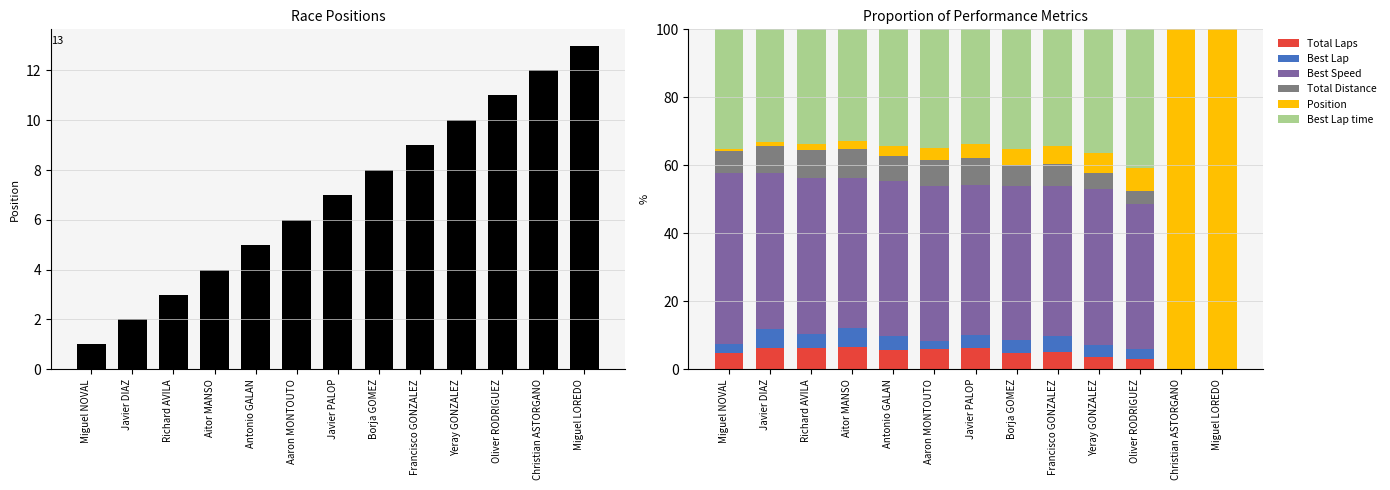

At which category does the chart reach its peak across all series?

Christian ASTORGANO